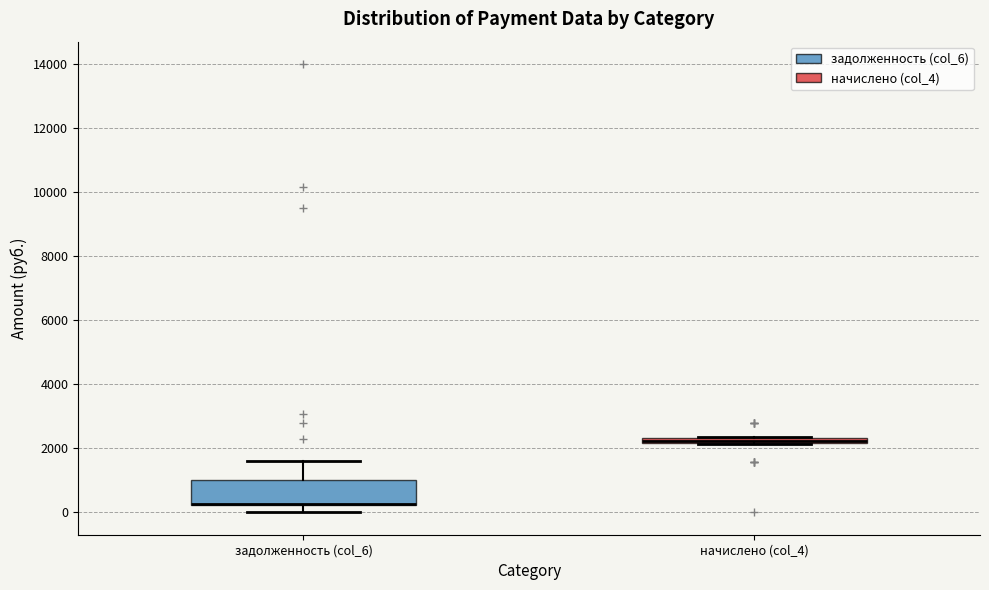

Which box is the tallest, from its lower edge to its upper edge?

задолженность (col_6)